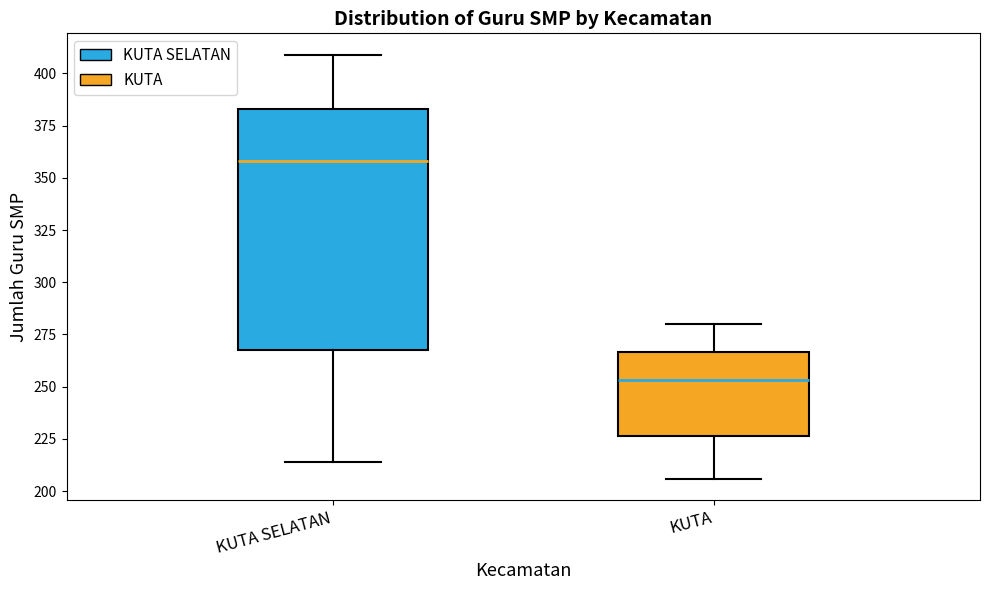

Which box has the lowest median line?

KUTA